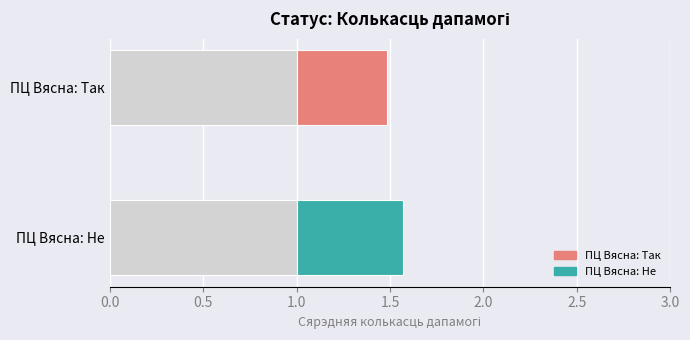

Does the chart contain any negative values?

No